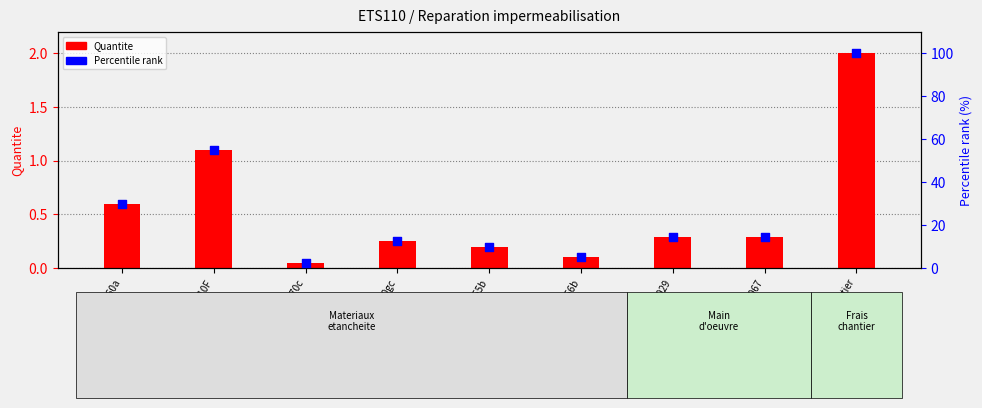

Which series contains the lowest Y value?

Quantite